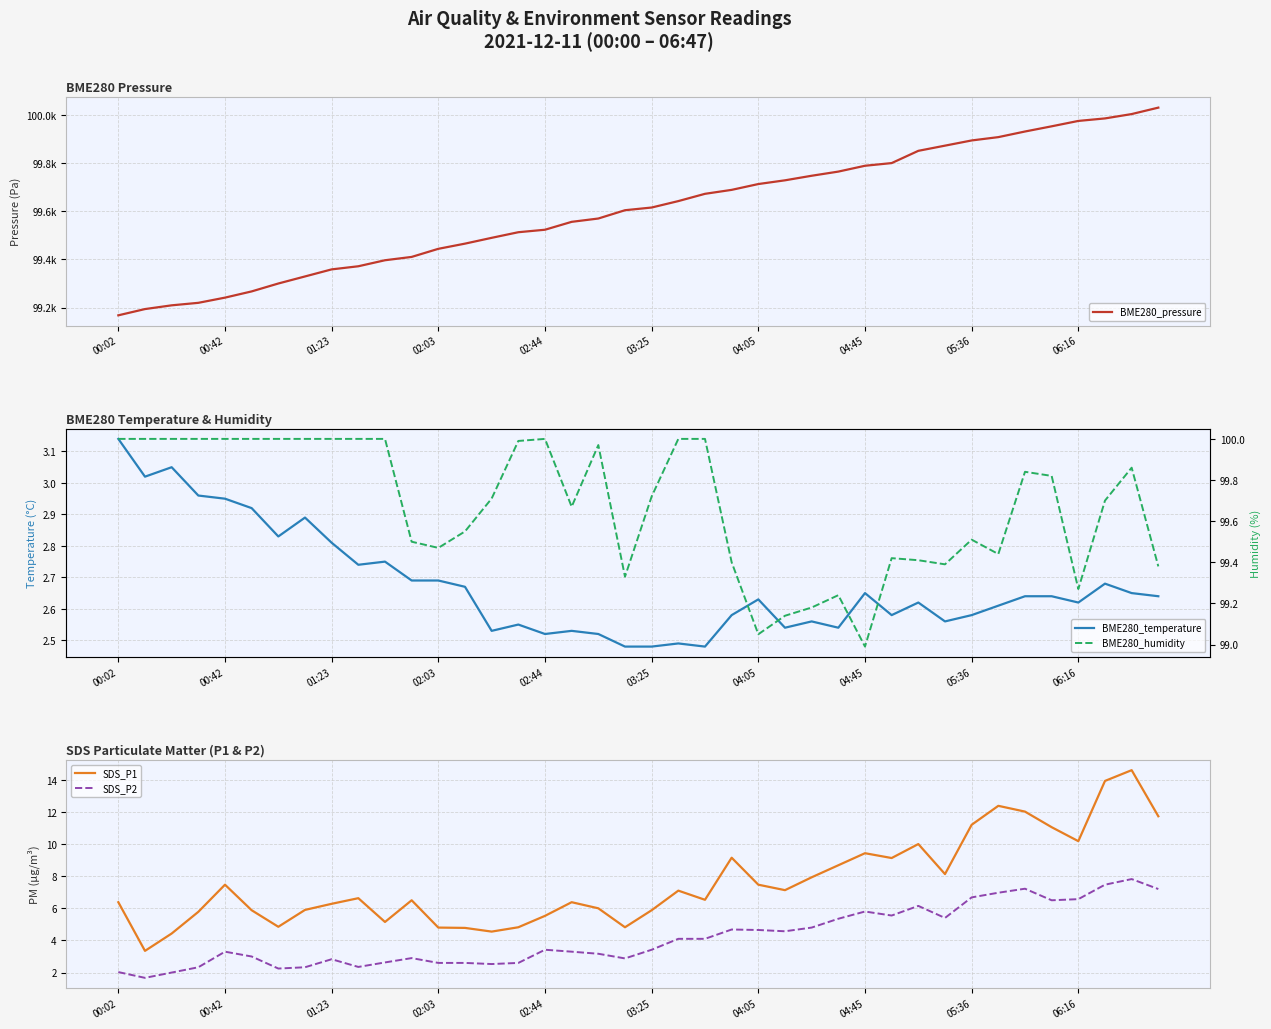

What is the average value of the SDS_P1 series?

7.6